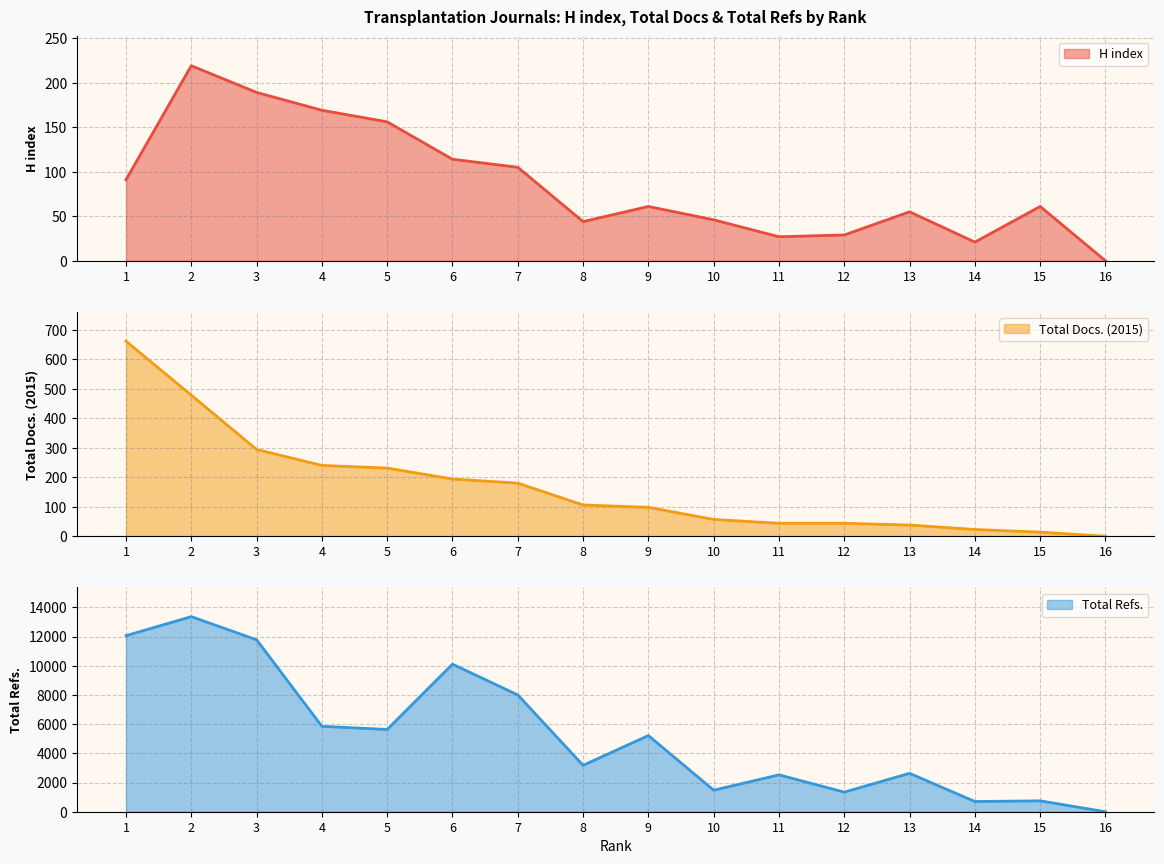

In H index, how many points are higher than both neighbors (excluding endpoints)?

4